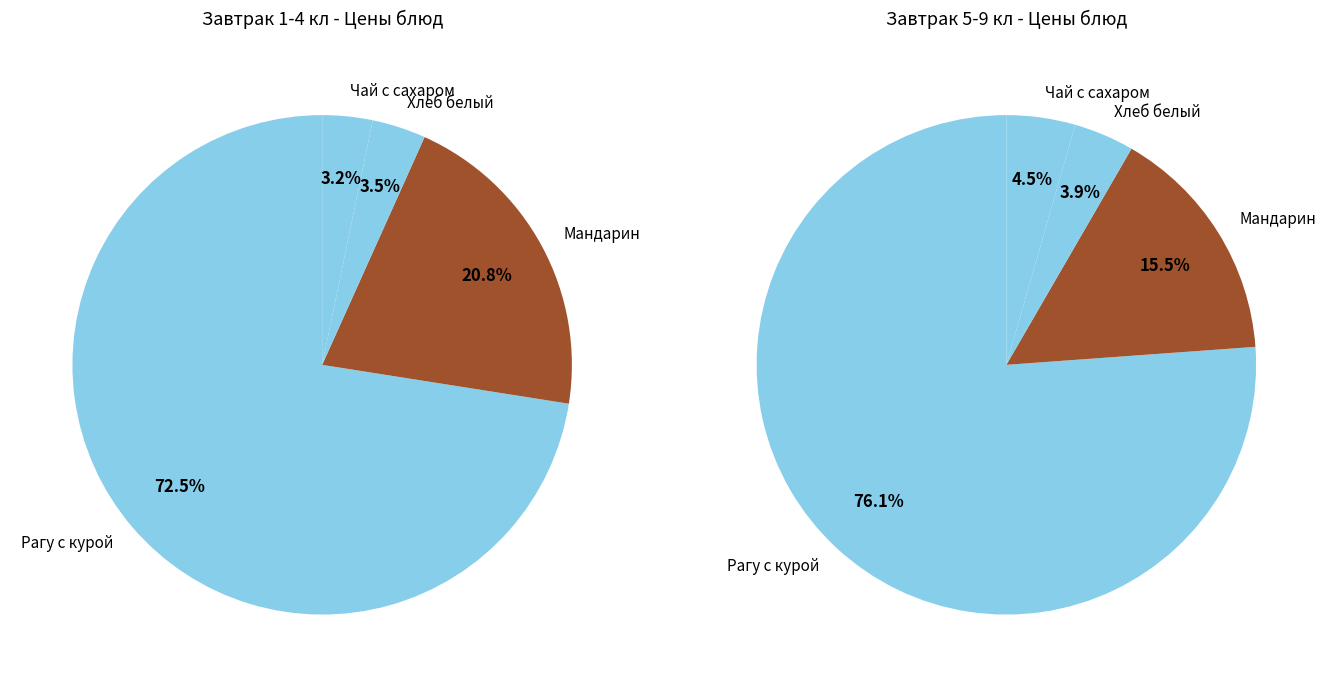

True or false: Чай с сахаром accounts for 10% of the total.

False